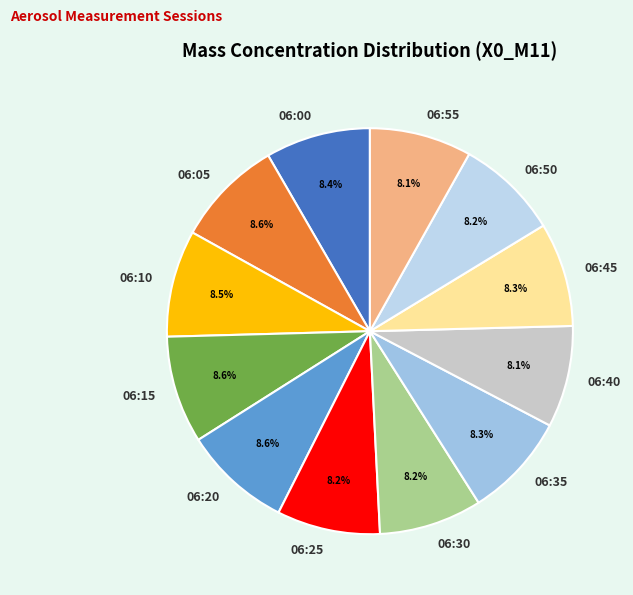

Is it true that 06:35 is 8% of the pie?

True